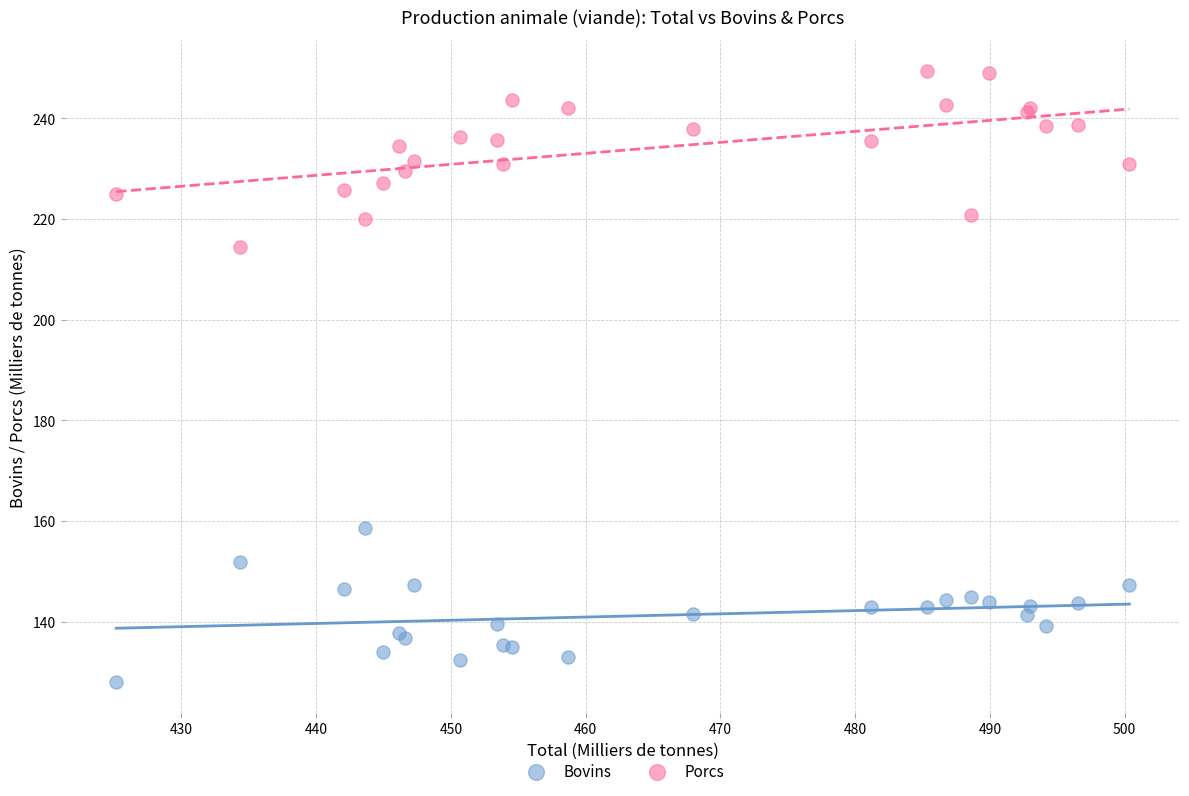

Which series reaches the minimum Y coordinate?

Bovins